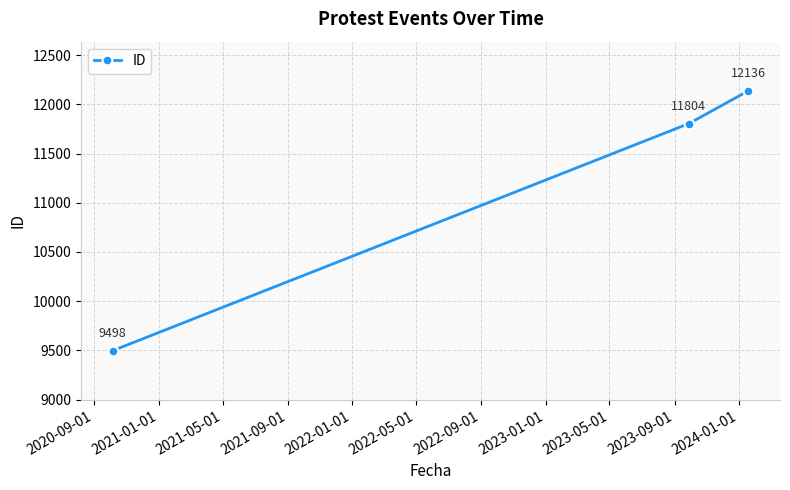

What is the sum of all values?

33438